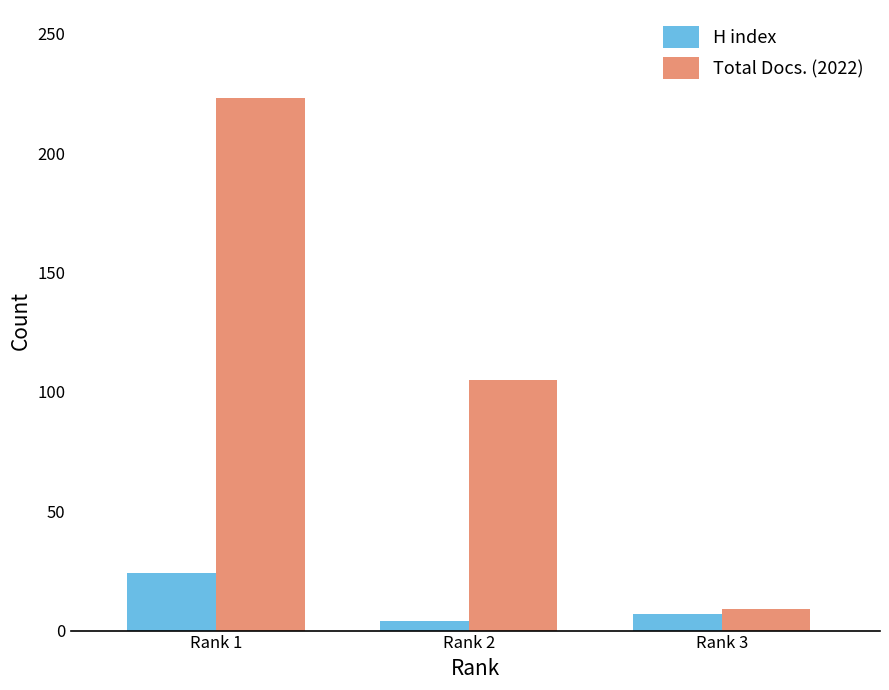

Reading right to left, extract all data points from this chart.

H index: 7	4	24
Total Docs. (2022): 9	105	223